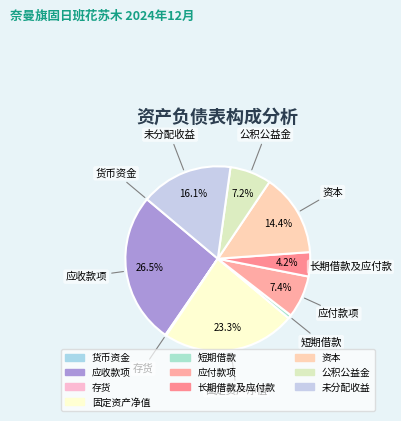

What percentage is the 未分配收益 slice, to the nearest percent?

16%